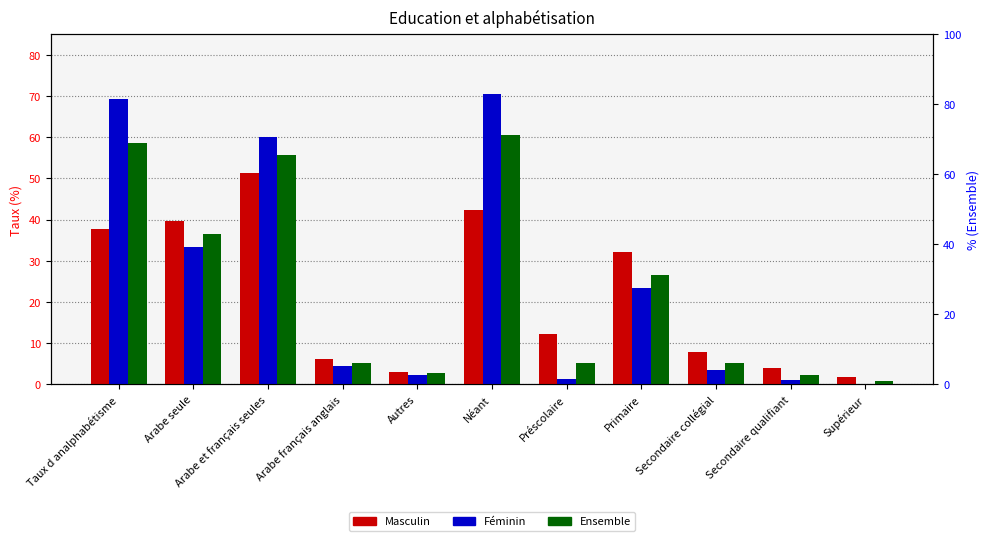

How many data points in Masculin are less than 12?

5